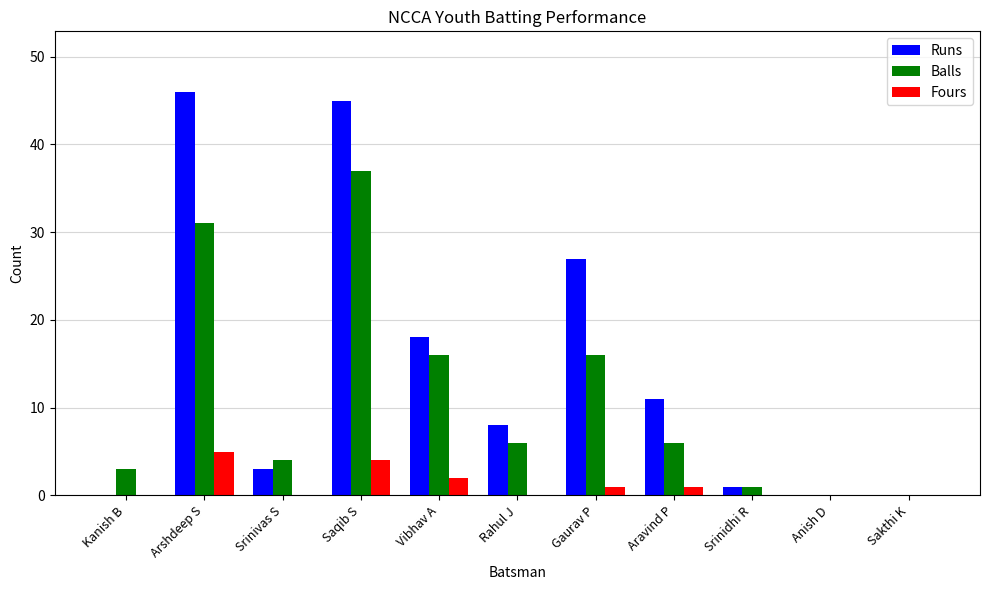

What is the sum of all Runs values?

159